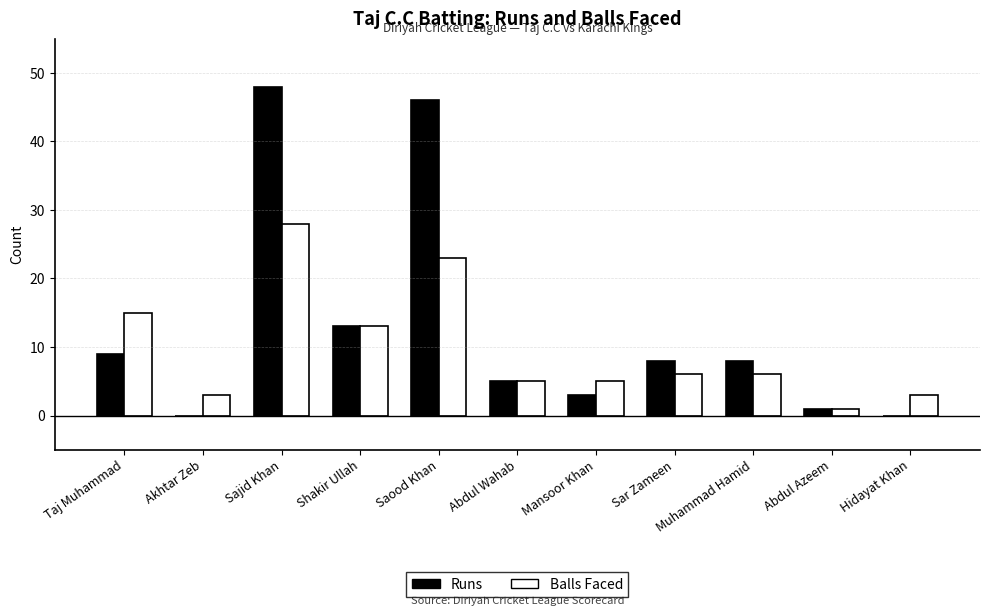

What is the maximum value shown in the chart?

48